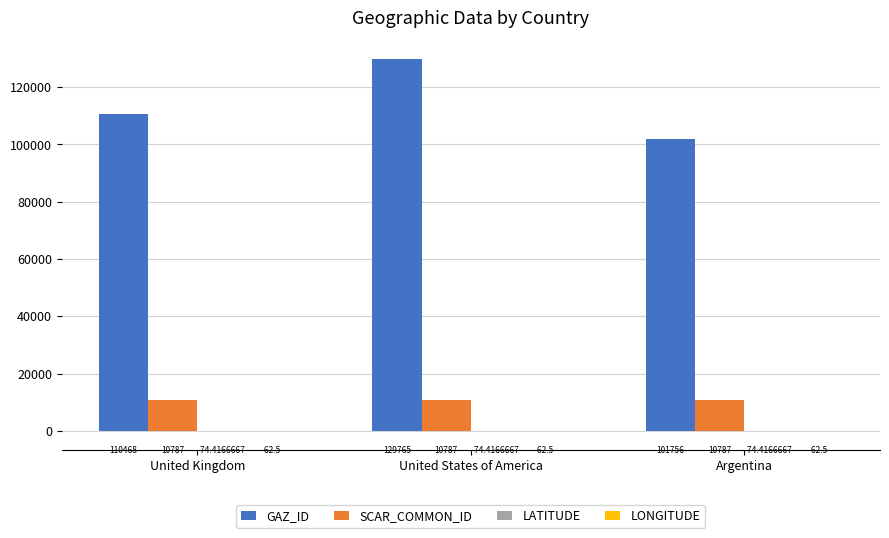

Count the GAZ_ID values in the range 101756 to 129765.

3